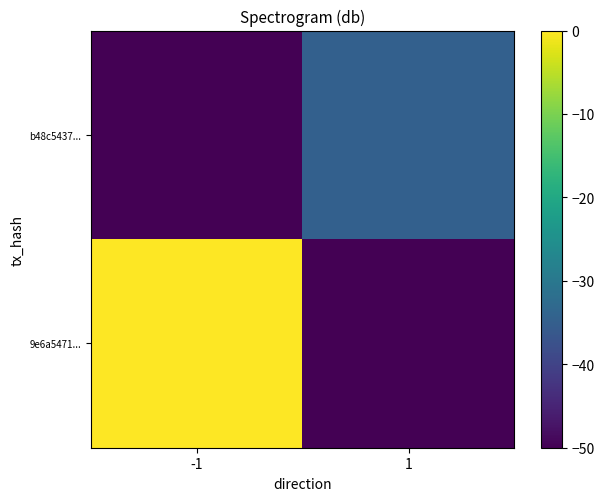

How many distinct data groups are displayed?

2